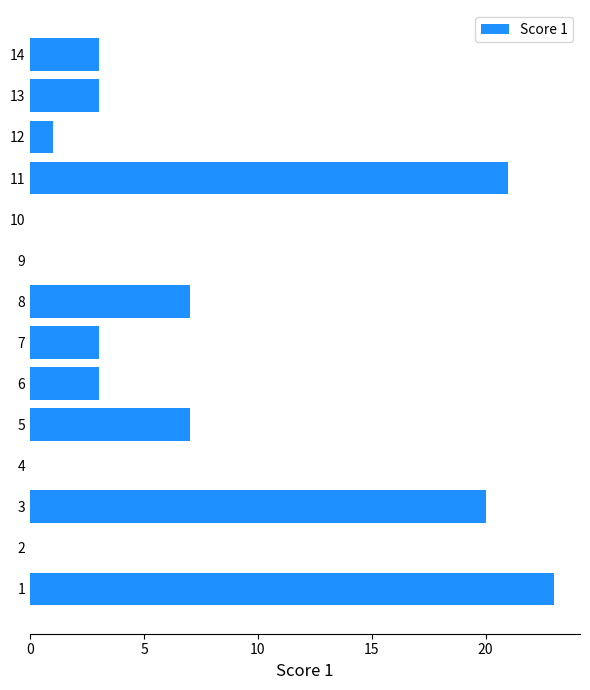

What is the maximum value shown in the chart?

23